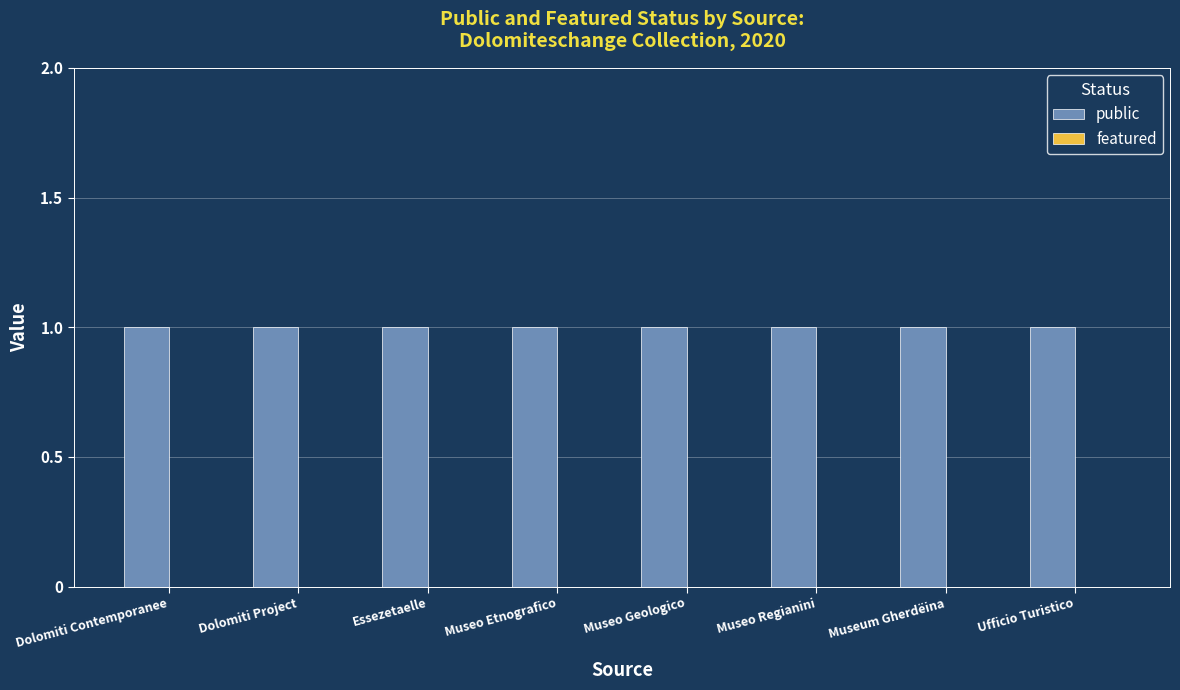

What is the difference between the highest and lowest values at Museum Gherdëina?

1